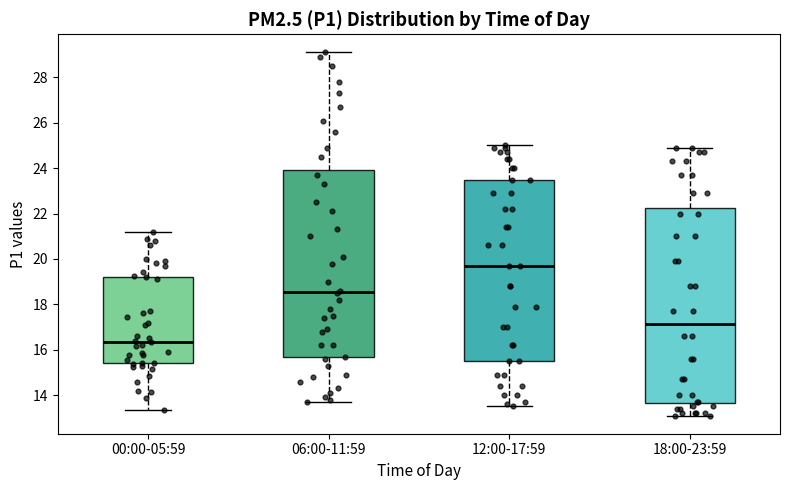

Which box has the lowest median line?

00:00-05:59